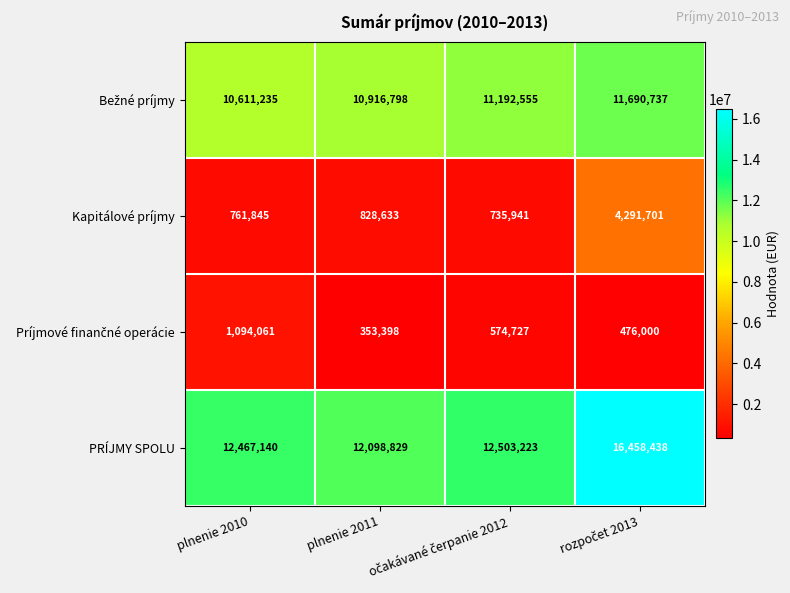

Which series has the largest range (max minus min)?

PRÍJMY SPOLU